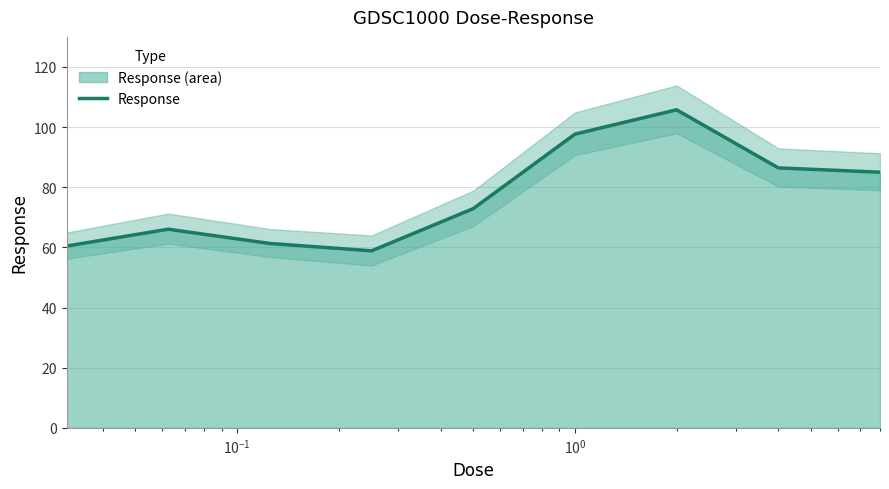

What is the maximum value for Response?

105.8